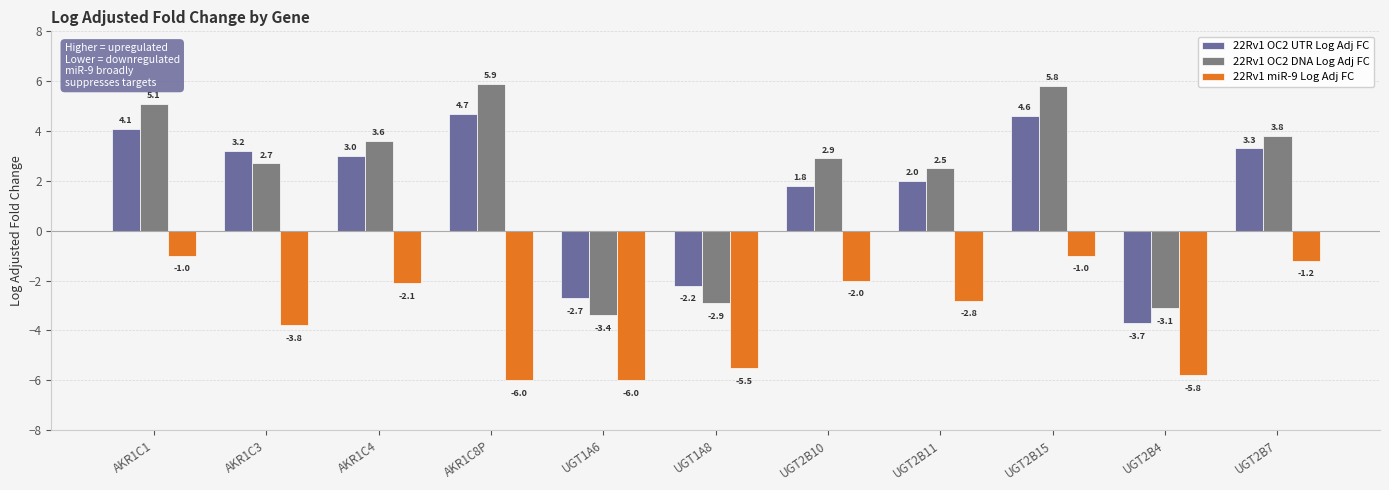

Reading left to right, list all the values displayed in this chart.

22Rv1 OC2 UTR Log Adj FC: 4.1	3.2	3.0	4.7	-2.7	-2.2	1.8	2.0	4.6	-3.7	3.3
22Rv1 OC2 DNA Log Adj FC: 5.1	2.7	3.6	5.9	-3.4	-2.9	2.9	2.5	5.8	-3.1	3.8
22Rv1 miR-9 Log Adj FC: -1.0	-3.8	-2.1	-6.0	-6.0	-5.5	-2.0	-2.8	-1.0	-5.8	-1.2